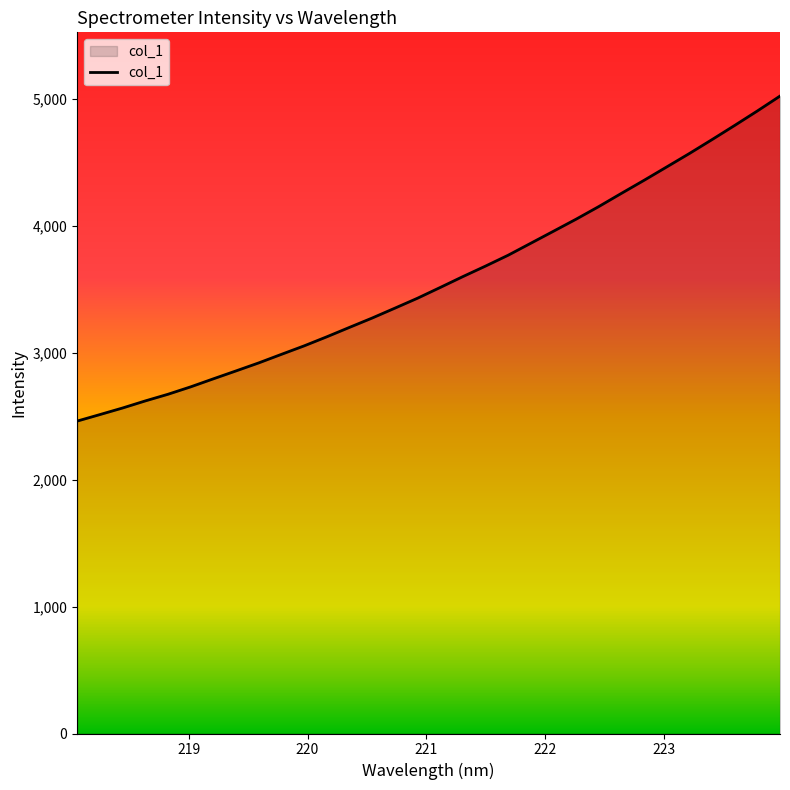

How many series are shown in this chart?

1